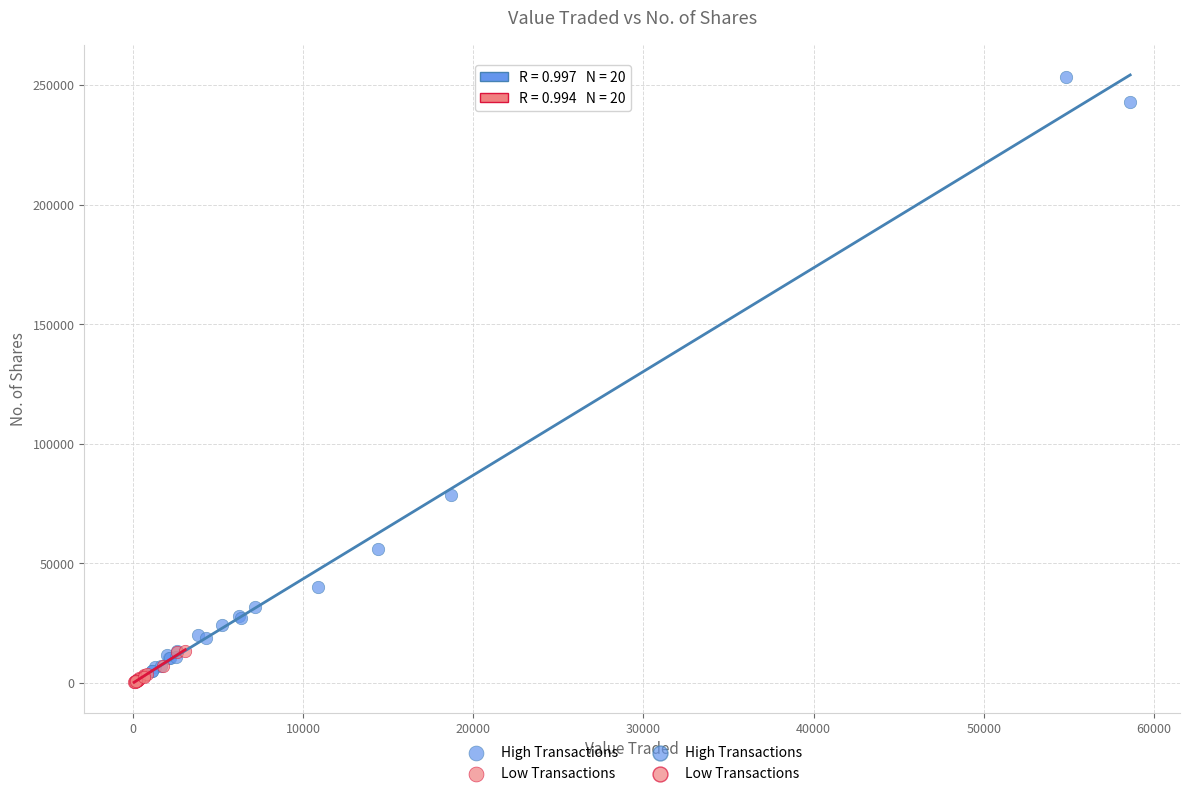

Which series has the largest Y range (max minus min)?

High Transactions